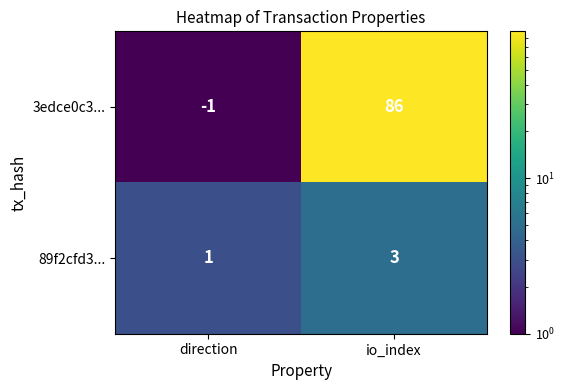

What is the difference between the highest and lowest values at io_index?

83